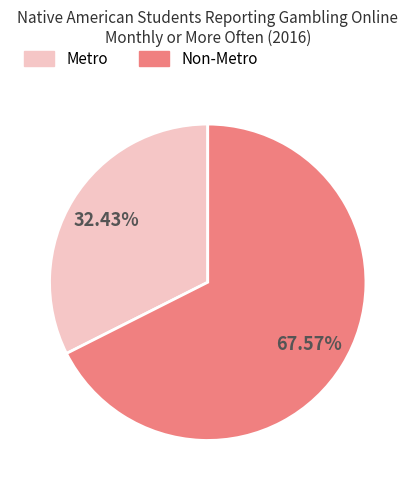

Is it true that Metro is 40% of the pie?

False